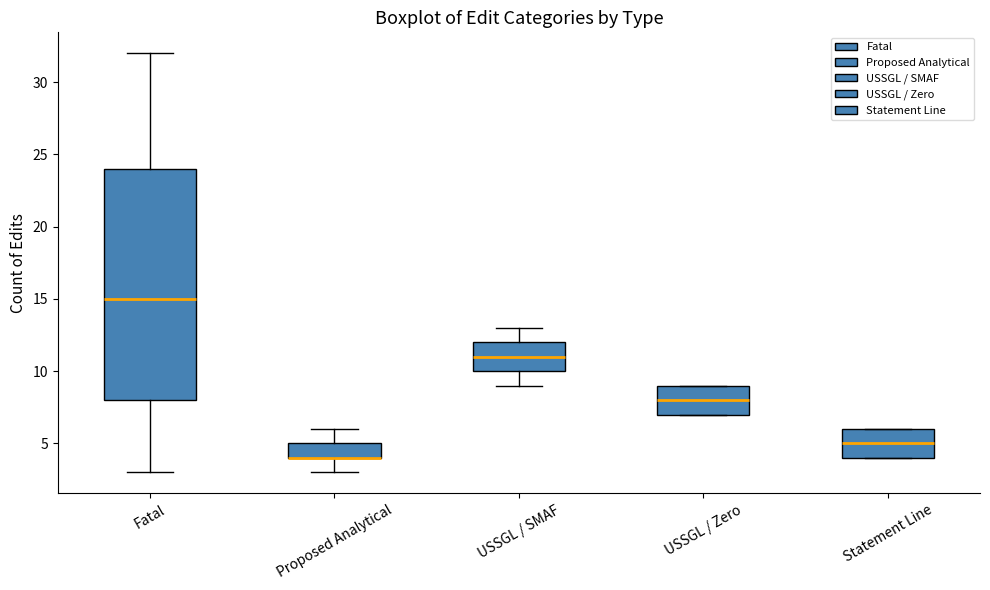

Reading left to right, read every box against the y-axis: the position of its median line, the range the box covers, and the ends of its whiskers. The values are not printed on the chart, so give them approximately, as read against the axis.

Fatal: median 15, box 8 to 24, whiskers 3 to 32
Proposed Analytical: median 4 (drawn on the box's lower edge), box 4 to 5, whiskers 3 to 6
USSGL / SMAF: median 11, box 10 to 12, whiskers 9 to 13
USSGL / Zero: median 8, box 7 to 9, whiskers 7 to 9
Statement Line: median 5, box 4 to 6, whiskers 4 to 6